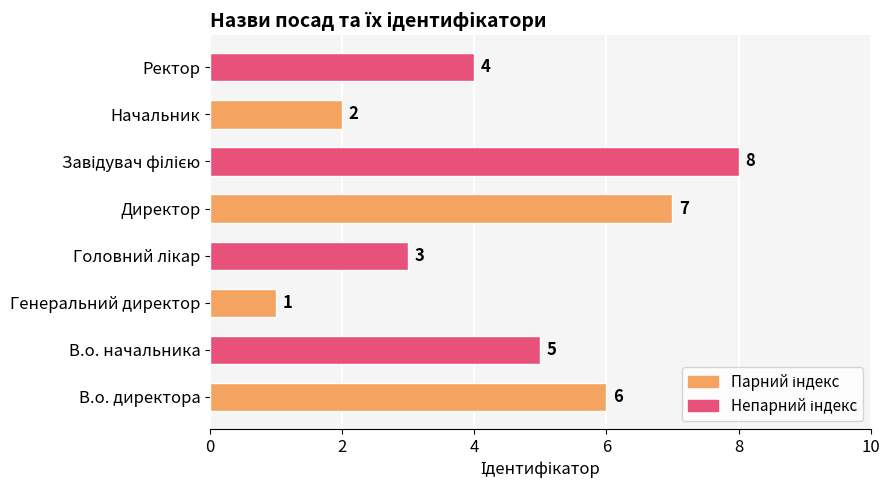

Reading bottom to top, list all the values displayed in this chart.

6	5	1	3	7	8	2	4